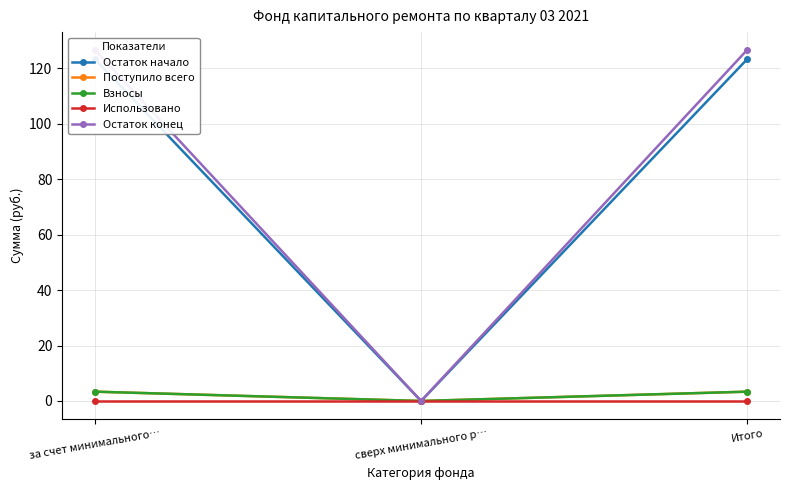

Which category has the lowest value in the Остаток начало series?

сверх минимального р…